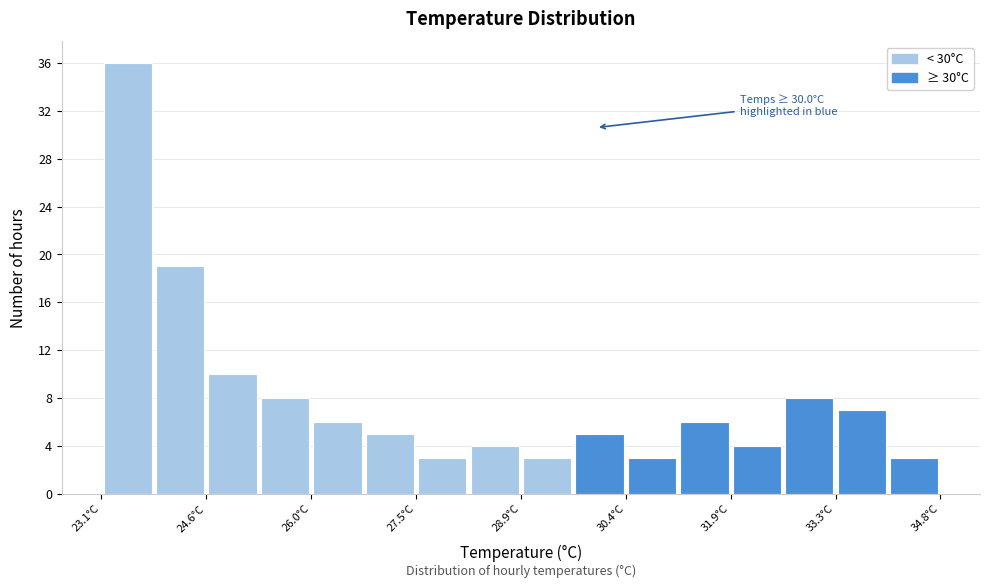

Around what value on the x-axis is the tallest bar? Give the approximate position of its centre, as read against the axis.

23.4